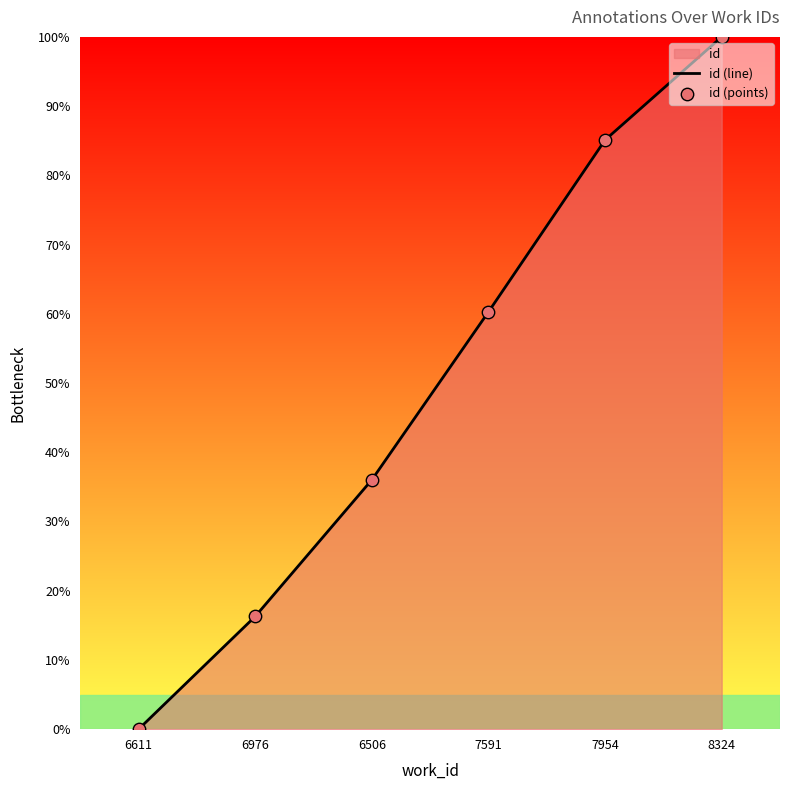

Which series reaches the maximum Y coordinate?

id (line)